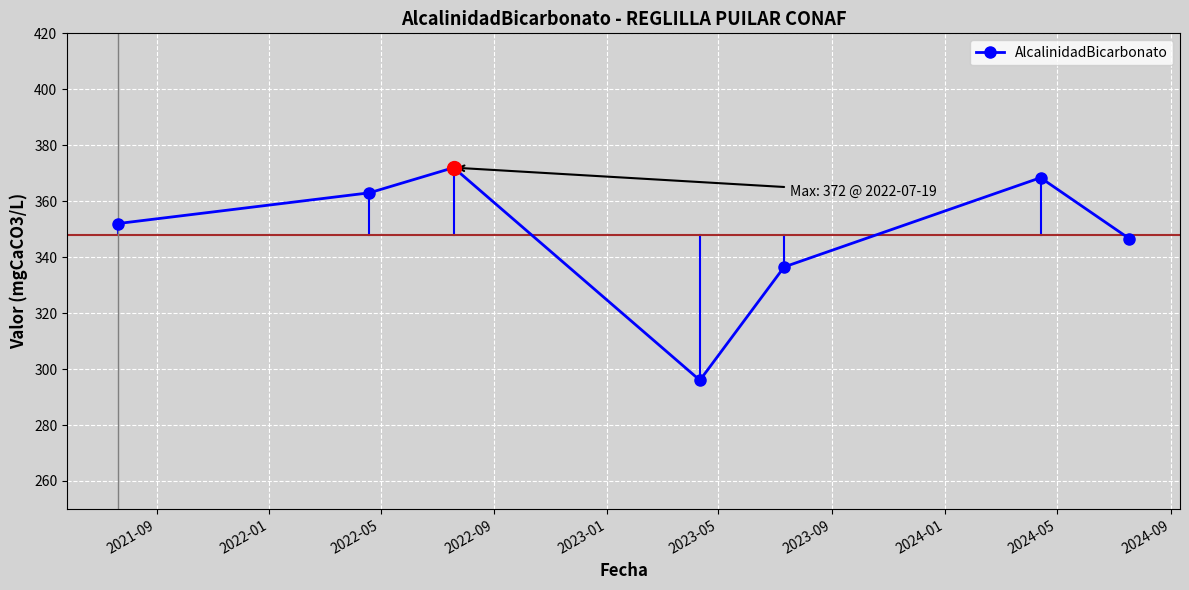

What is the value of the 6th point from the left?

368.4